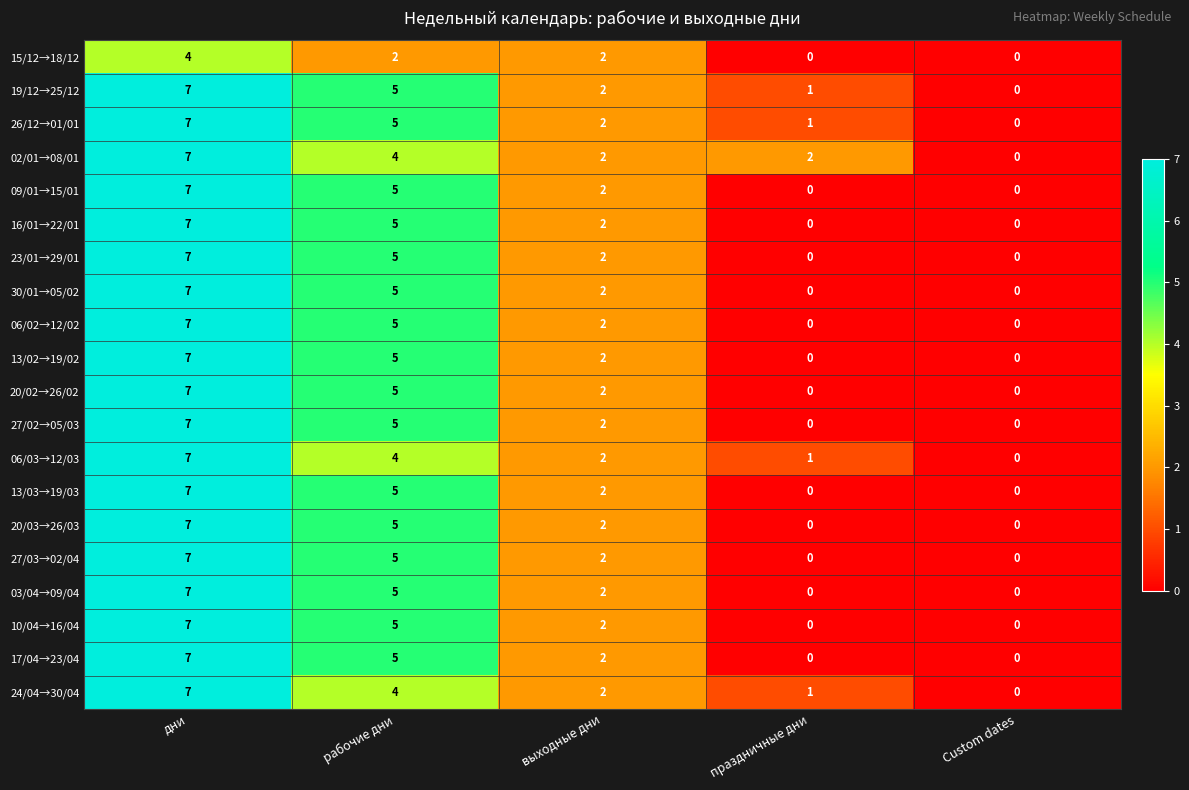

The 06/02→12/02 series shows 3 at дни. True or false?

False